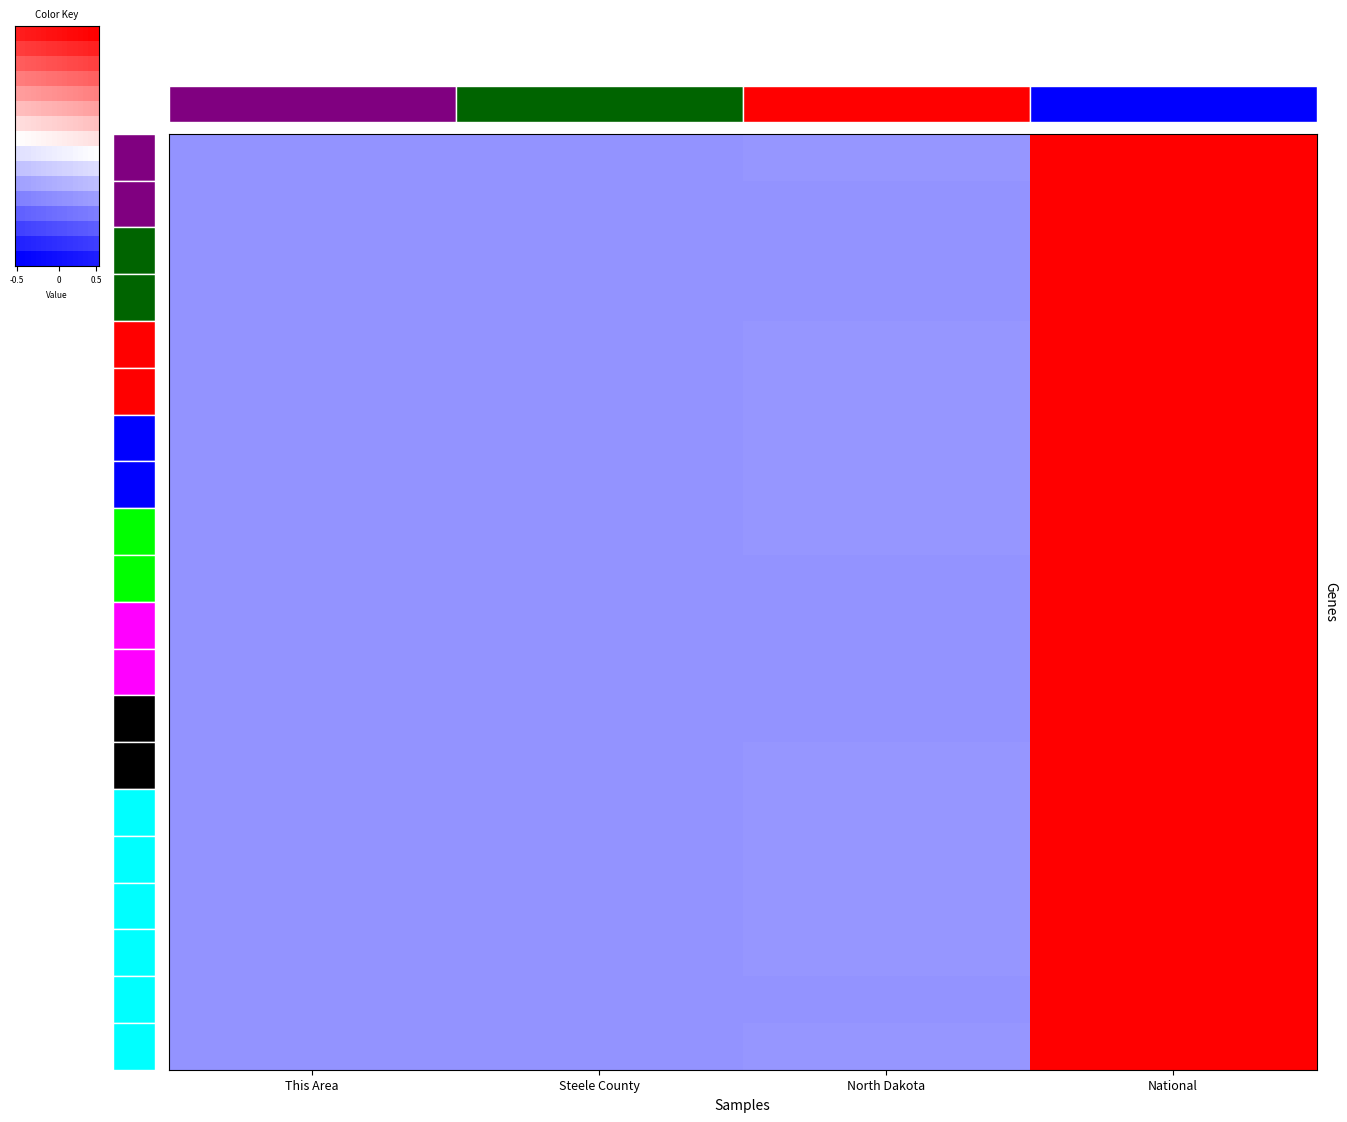

List the labels in order of 60 and 61 years value, largest first.

National, North Dakota, Steele County, This Area